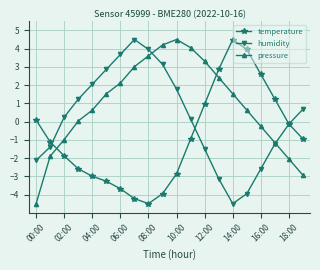

After their last crossing, which series has the higher values: humidity or temperature?

humidity